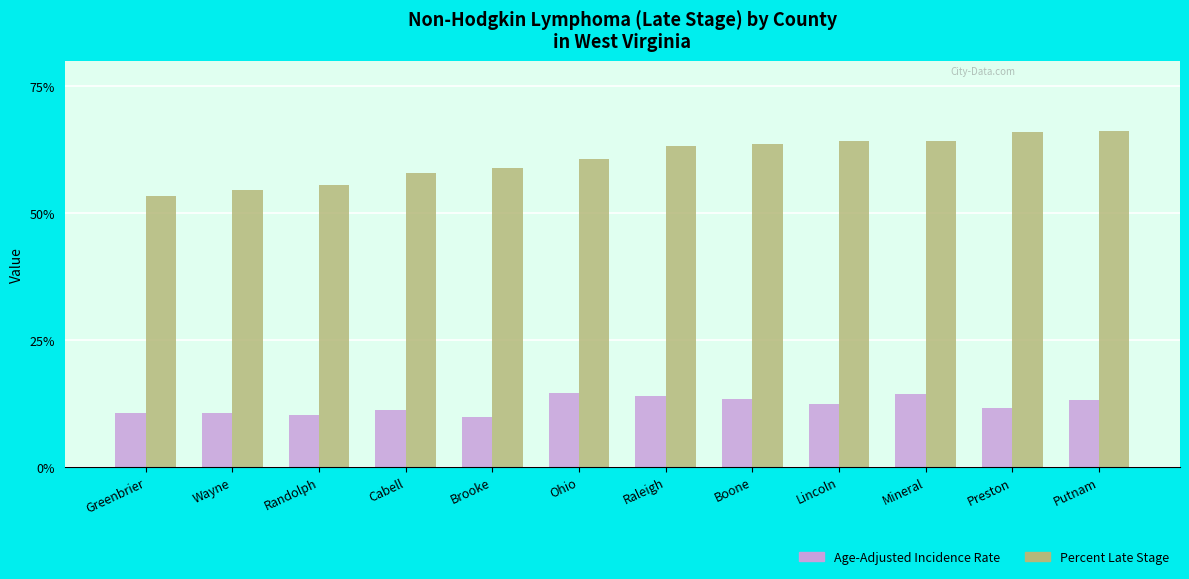

True or false: Age-Adjusted Incidence Rate has a value of 14.3 at Mineral.

True